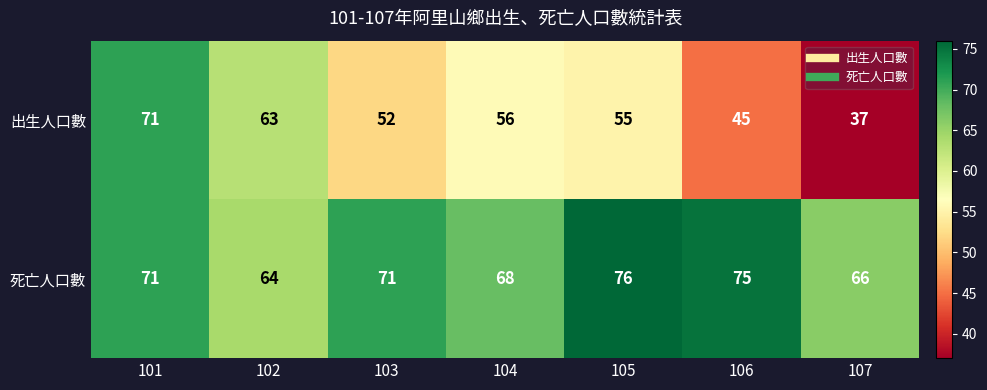

What is the minimum value shown in the chart?

37